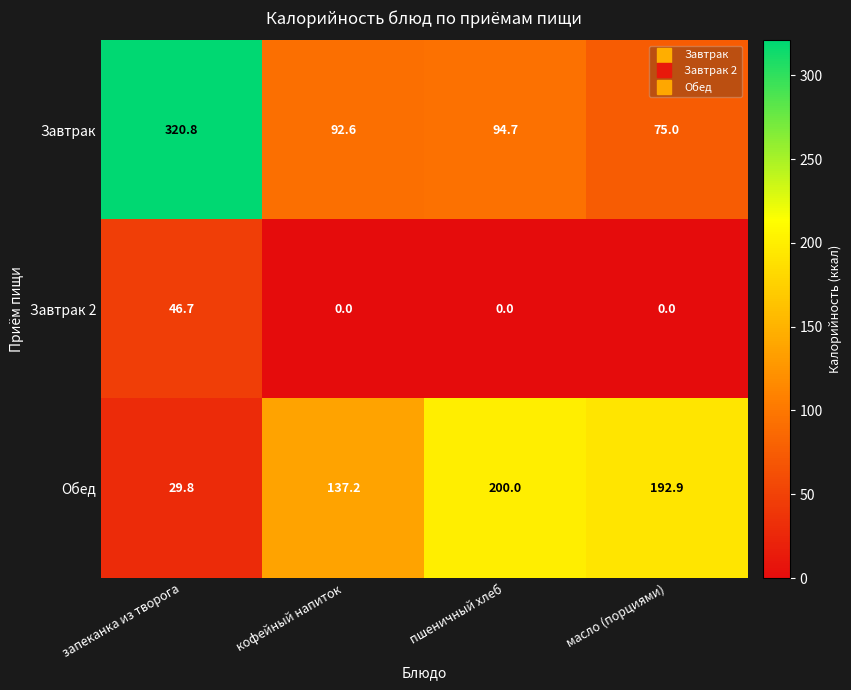

True or false: Завтрак 2 has a value of 0.0 at пшеничный хлеб.

True